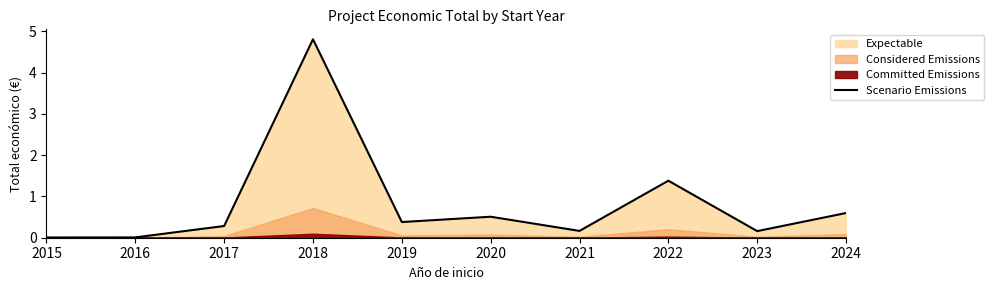

Reading left to right, list all the values displayed in this chart.

0.0	0.0	0.3	4.8	0.4	0.5	0.2	1.4	0.2	0.6